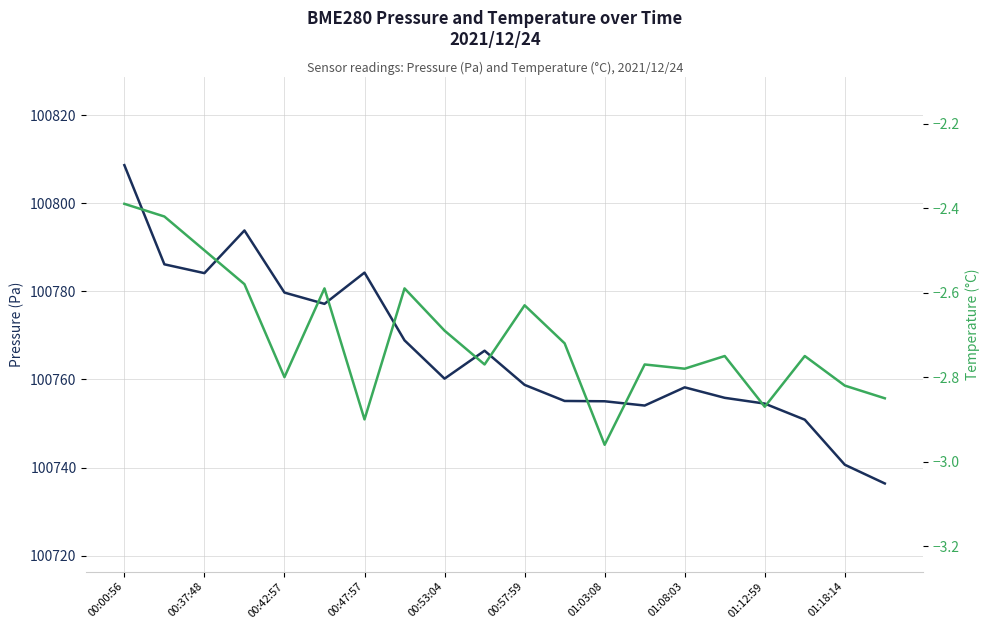

Between 01:12:59 and 15, which series saw the biggest shift?

BME280_pressure